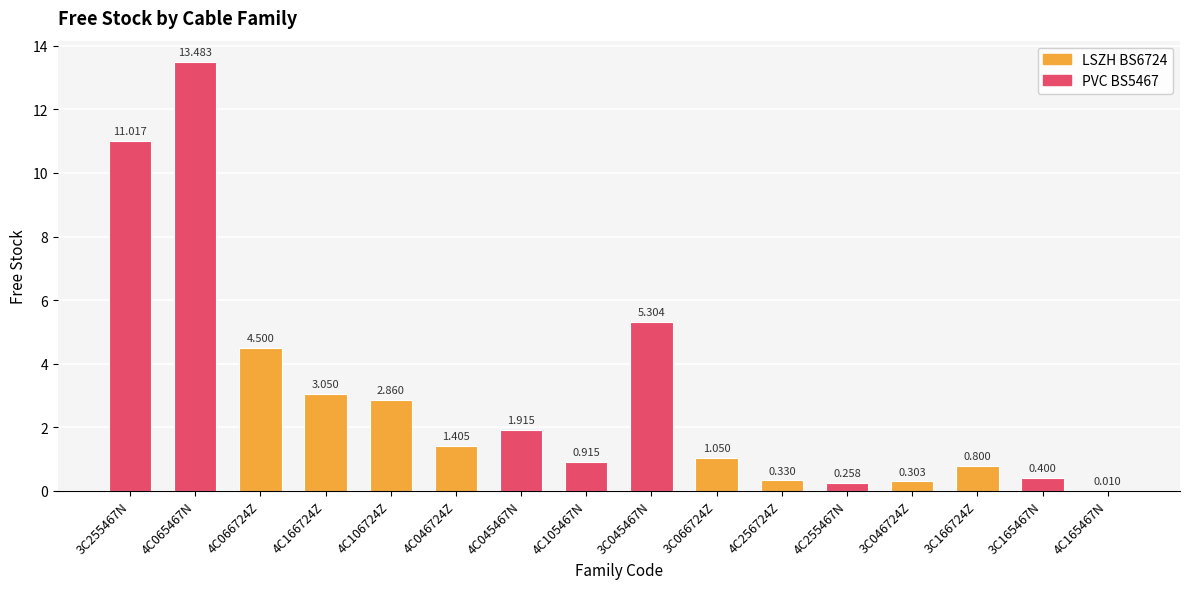

What is the change in value from 3C255467N to 4C166724Z?

-8.0